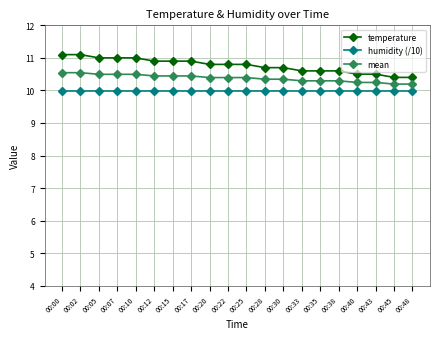

List the series in order of their peak value, highest first.

temperature, mean, humidity (/10)